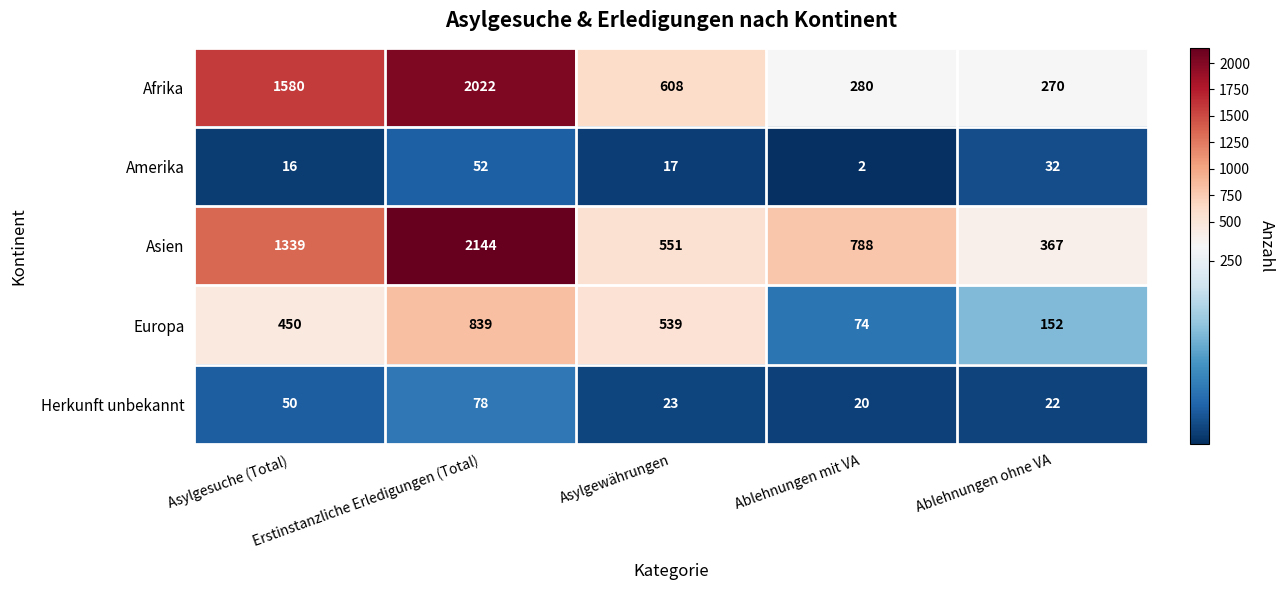

Count the Asien values in the range 551 to 1339.

3